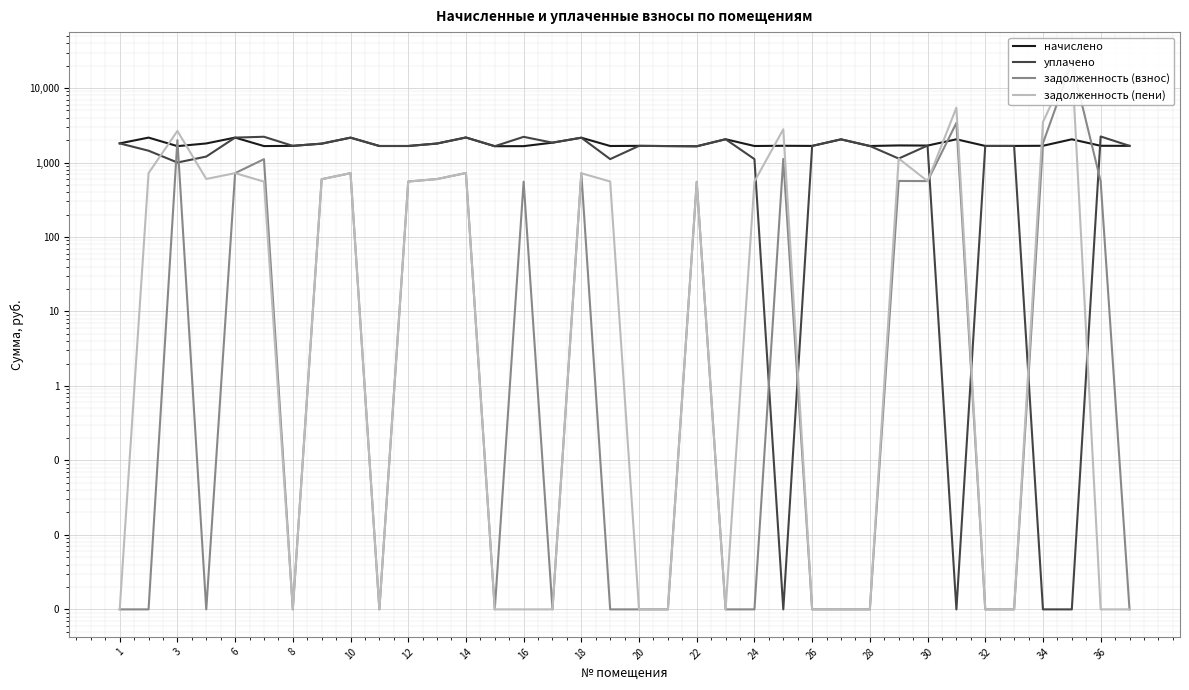

What is the average value of the уплачено series?

1537.1